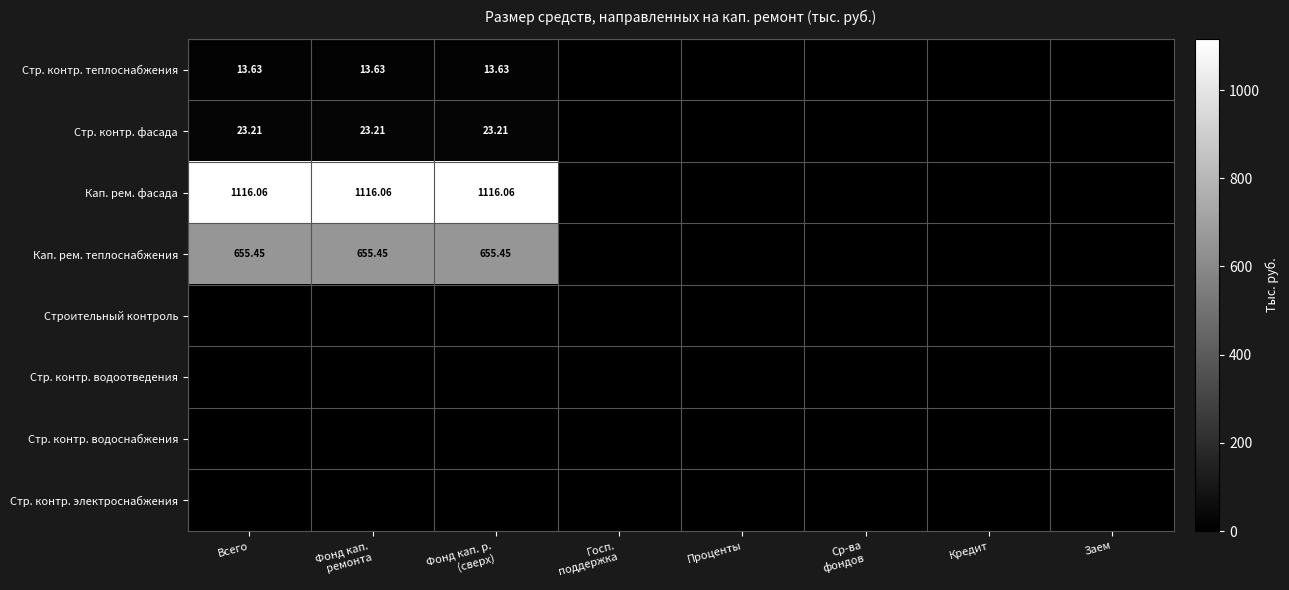

How many categories are shown in the chart?

8